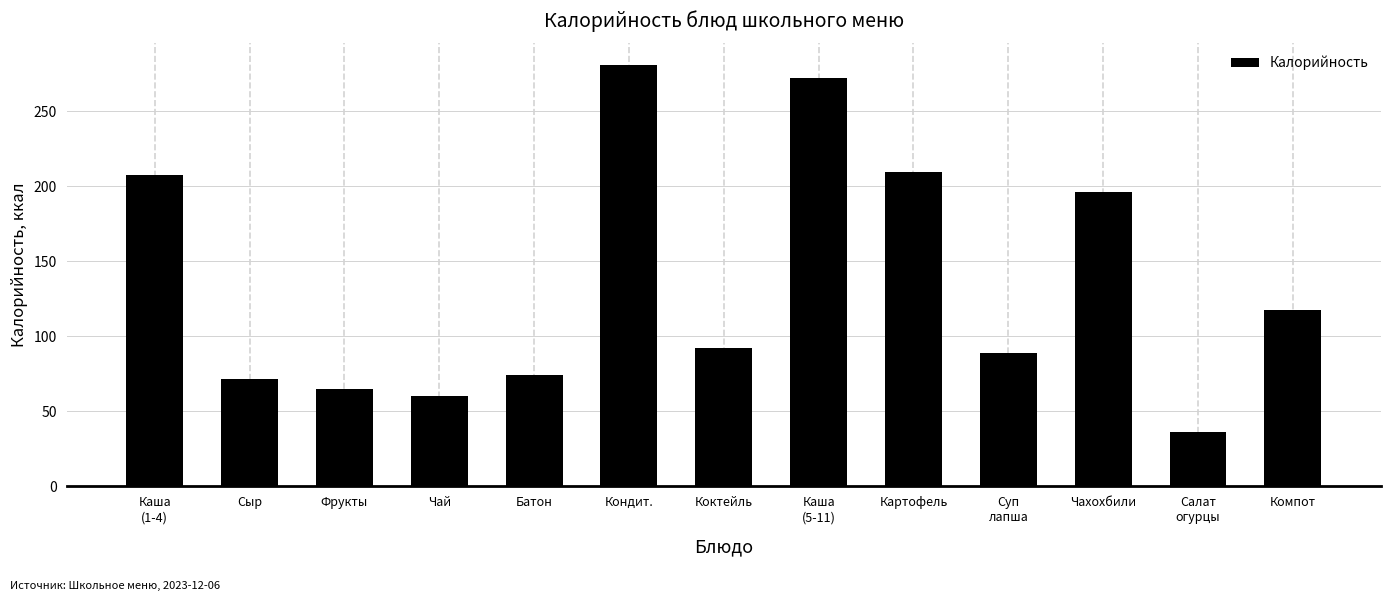

What is the label of the 2nd bar from the left?

Сыр